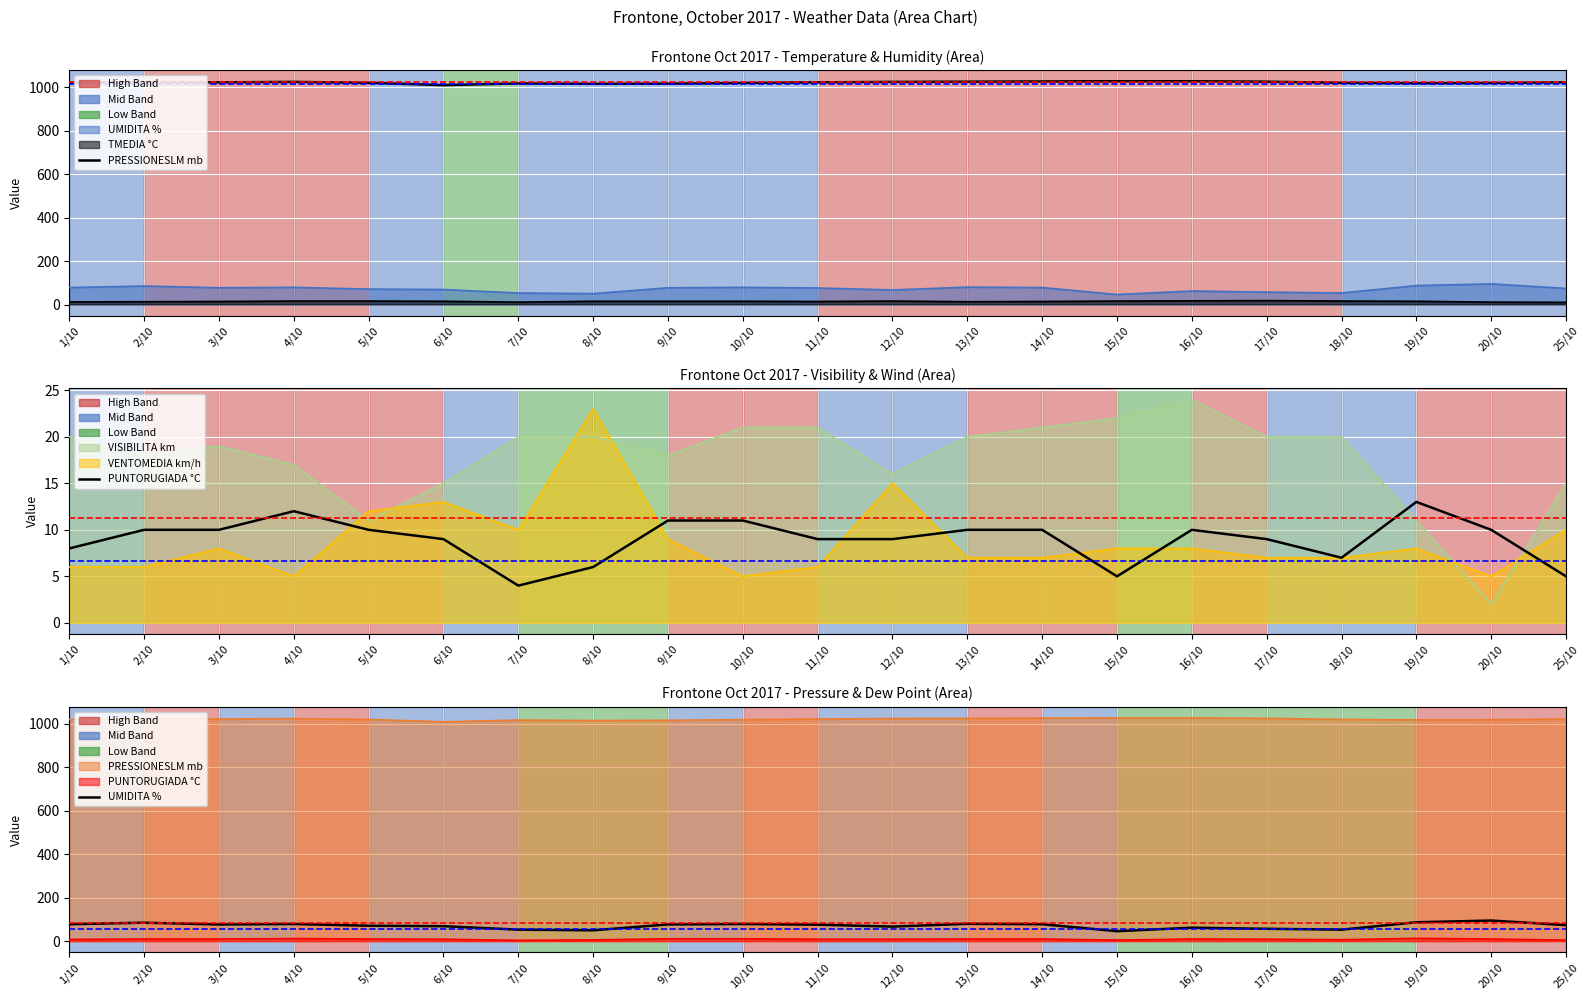

What is the value of the PRESSIONESLM mb point at the 3rd from the left?

1022